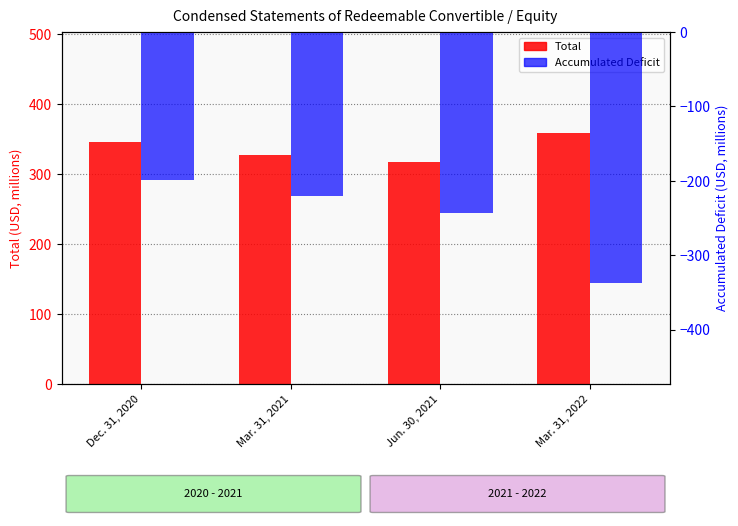

What is the difference between the highest and lowest values at Dec. 31, 2020?

544.4